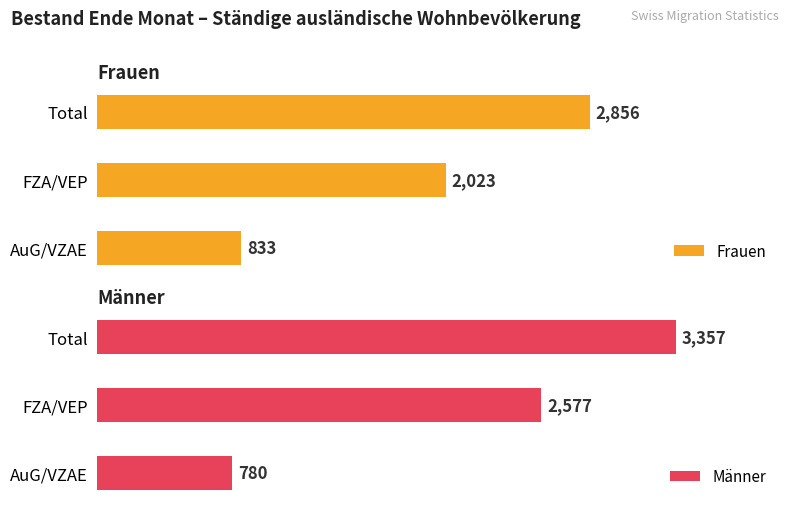

Reading left to right, transcribe all the data shown in this chart.

Frauen: 2856	2023	833
Männer: 3357	2577	780